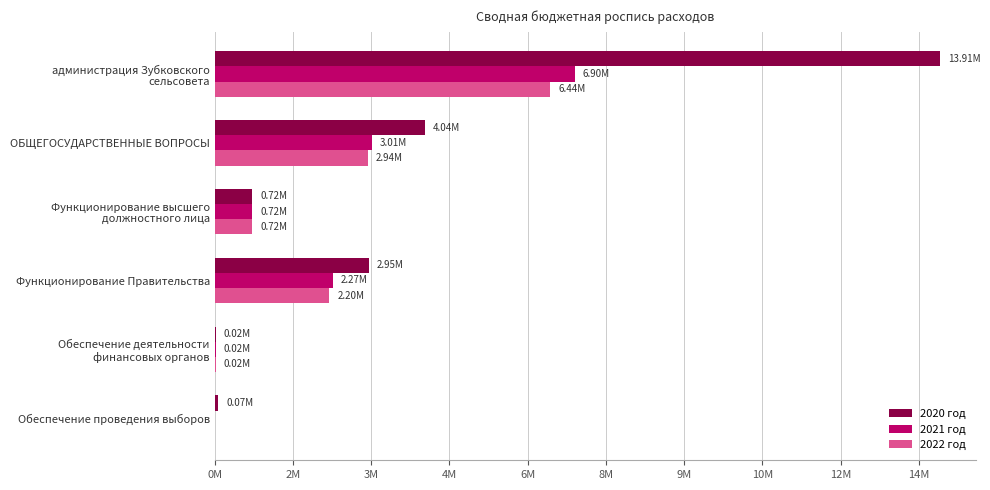

Which series has the largest total across all categories?

2020 год